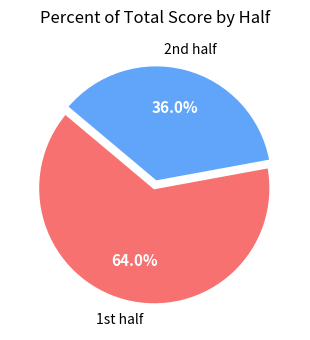

Is there any slice that represents more than half of the pie?

Yes